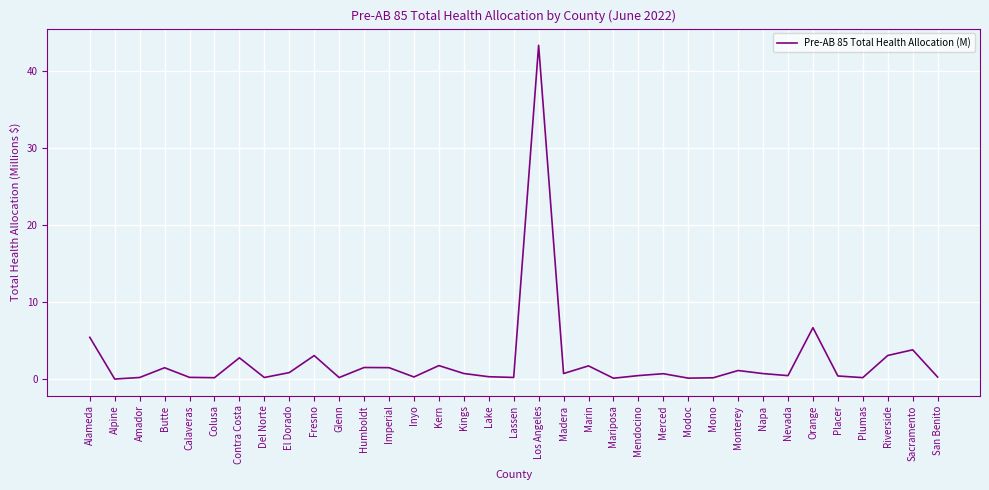

What is the change in value from Contra Costa to Fresno?

+0.3